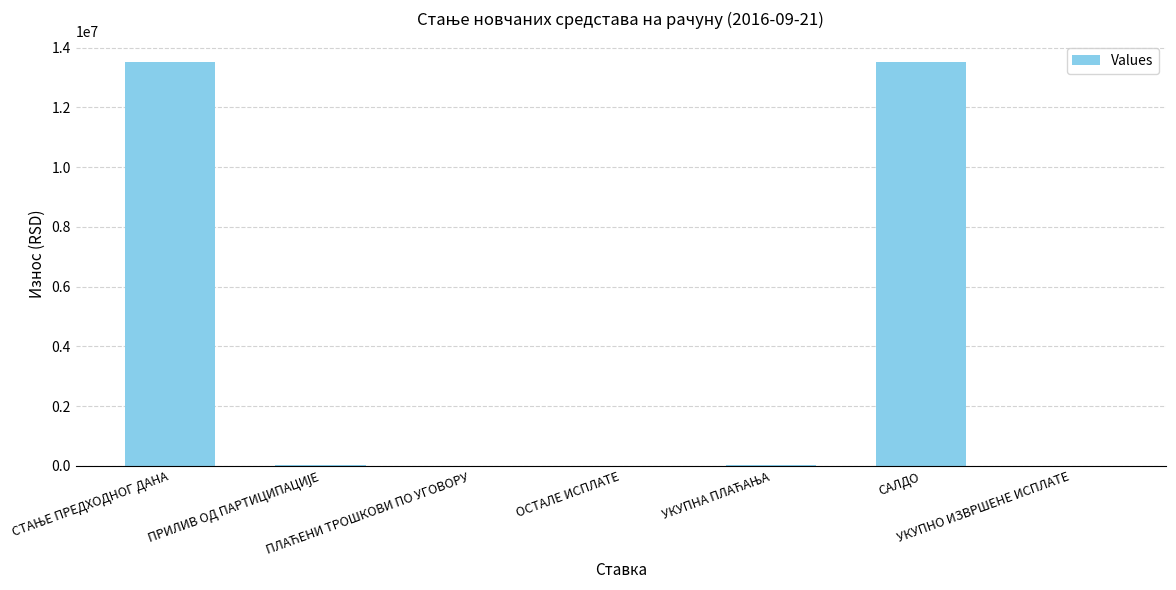

What is the greatest value displayed?

13525522.9